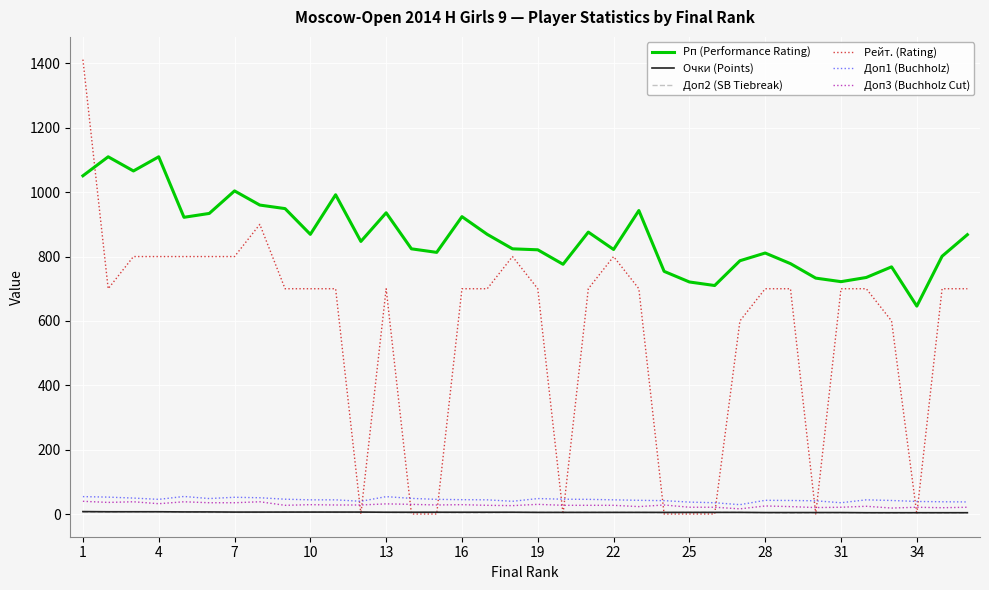

Which series has the largest range (max minus min)?

Рейт. (Rating)